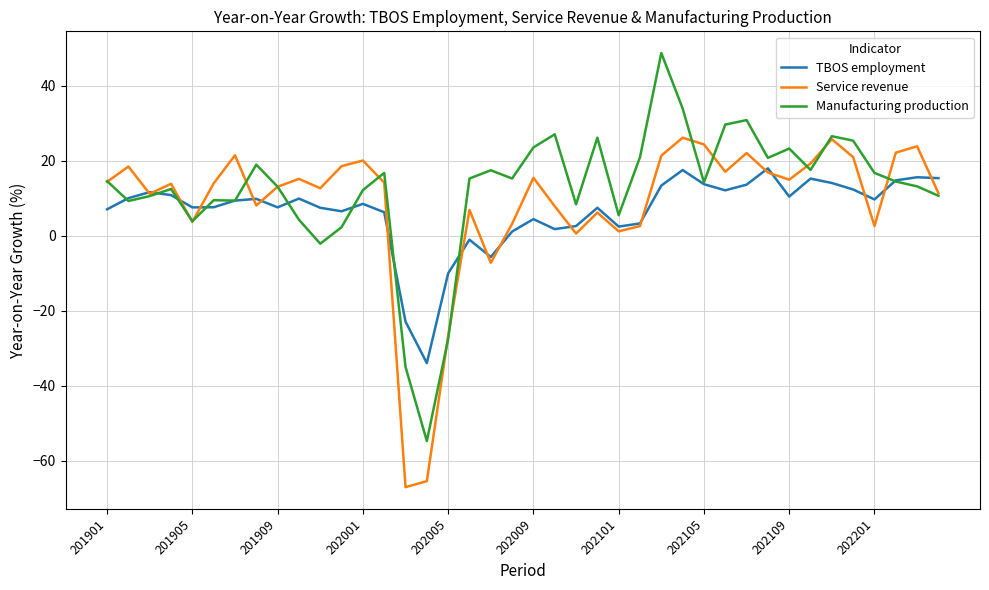

Does the chart have visible grid lines?

Yes